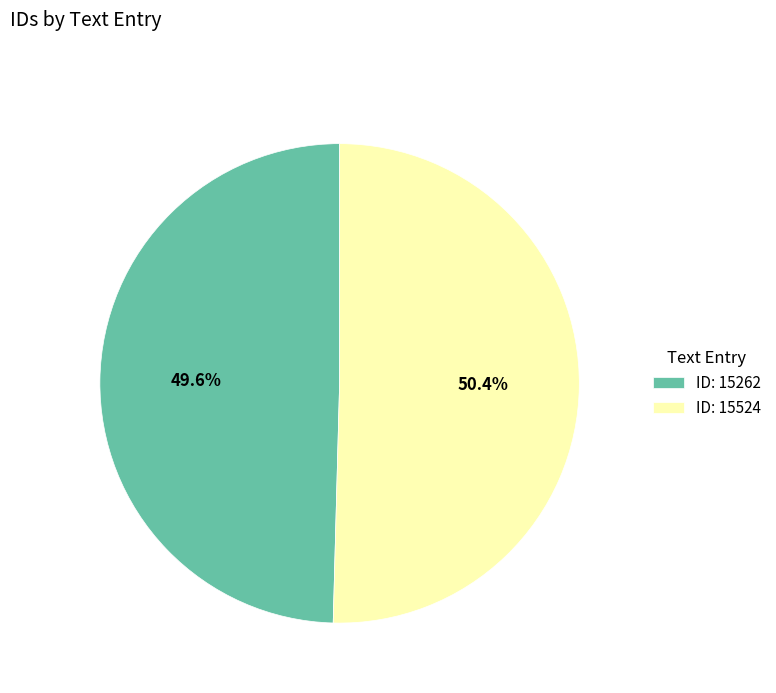

What is the ratio of the value at ID: 15262 to the value at ID: 15524?

1.0